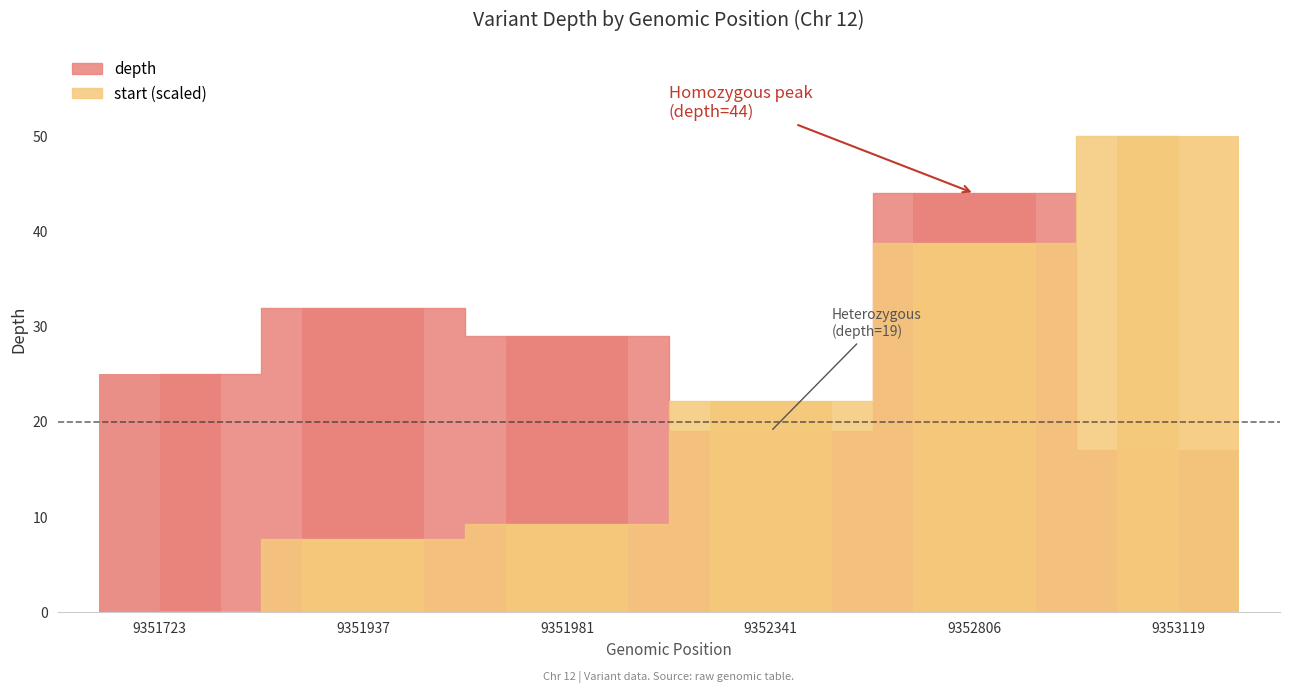

Where is start_normalized nearest to the value 25?

9352341